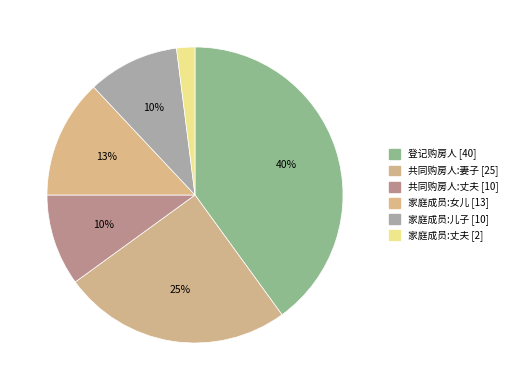

To the nearest percent, what percentage of the pie is 共同购房人:丈夫?

10%